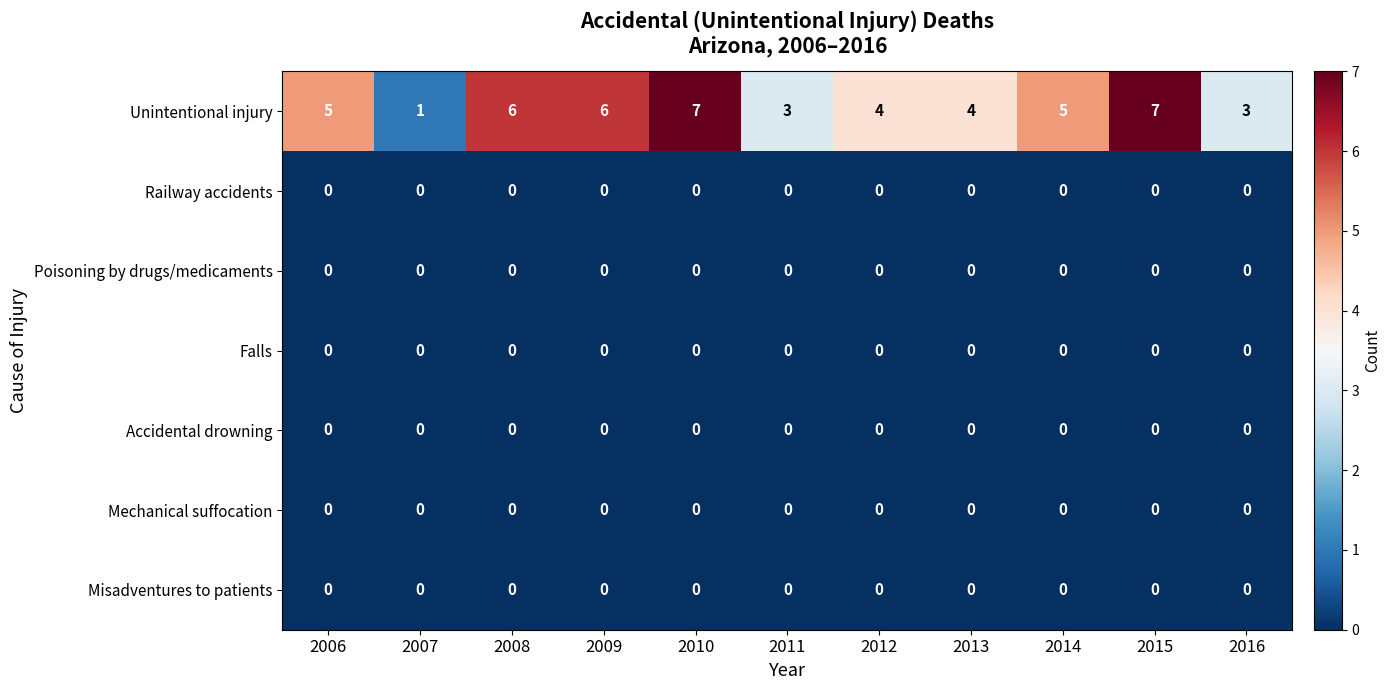

What is the greatest value displayed?

7